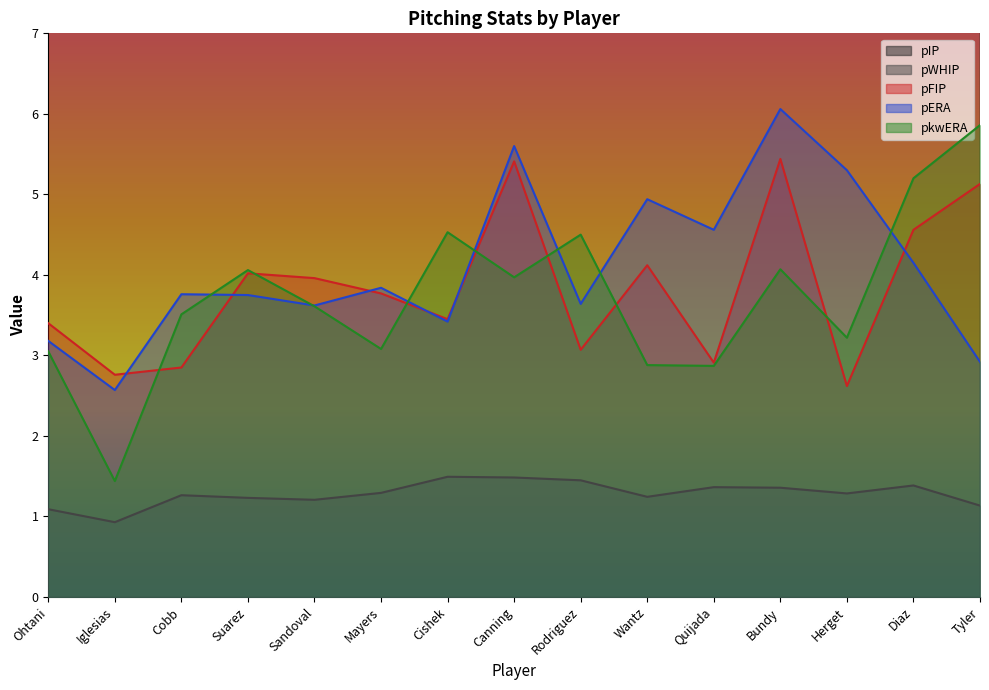

True or false: pIP has more than 0 points higher than both neighbors.

True